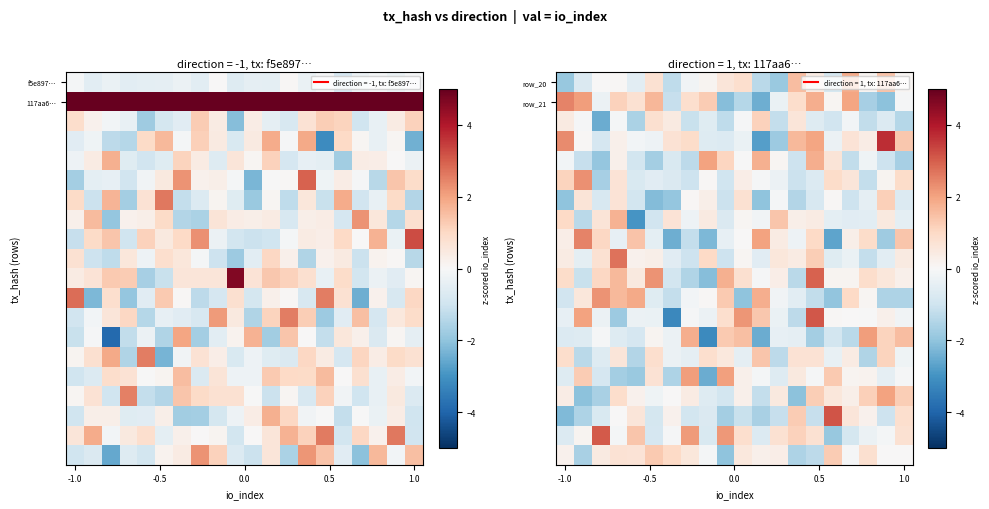

Which has a higher value, -1.0 or 1.0?

1.0